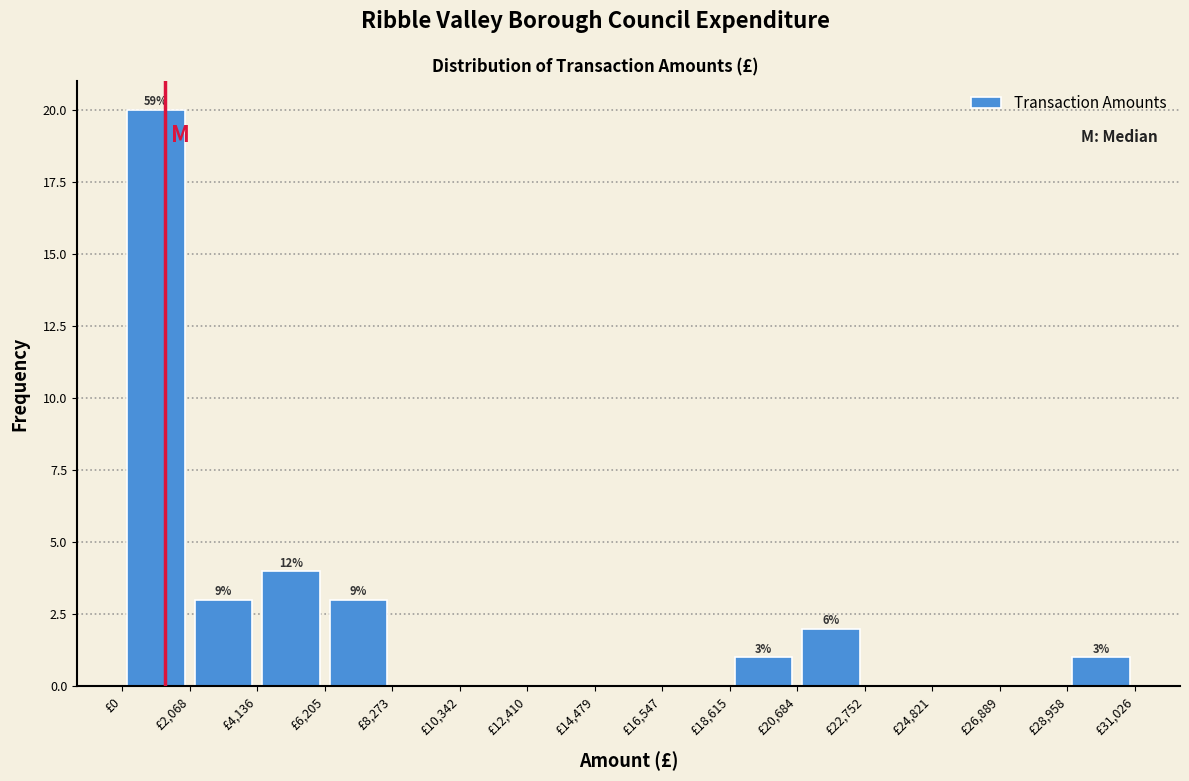

Which range on the x-axis has the tallest bar?

0 to 2000